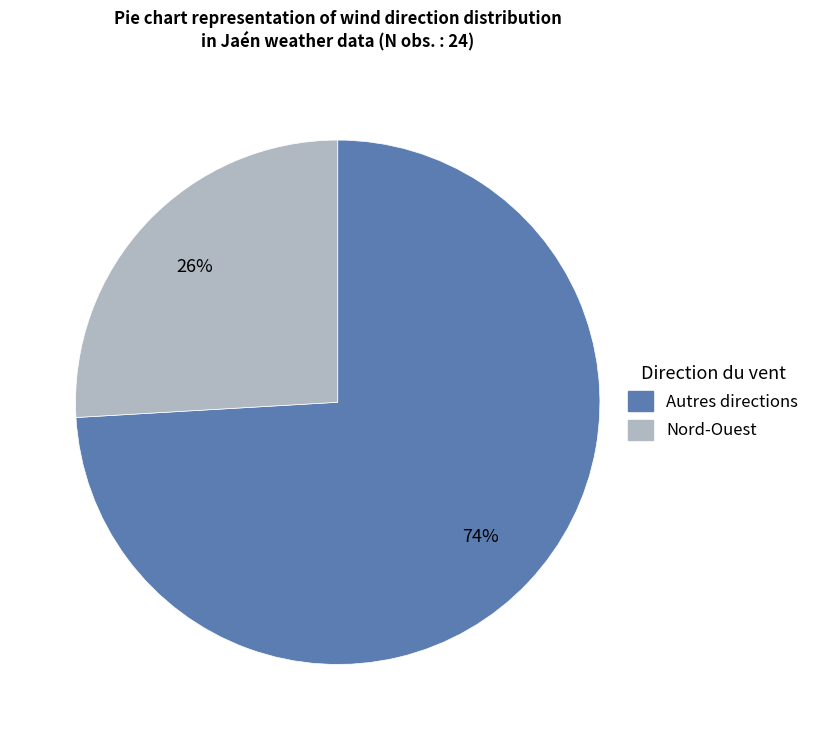

To the nearest percent, what is the difference between the largest and smallest slice percentages?

48%